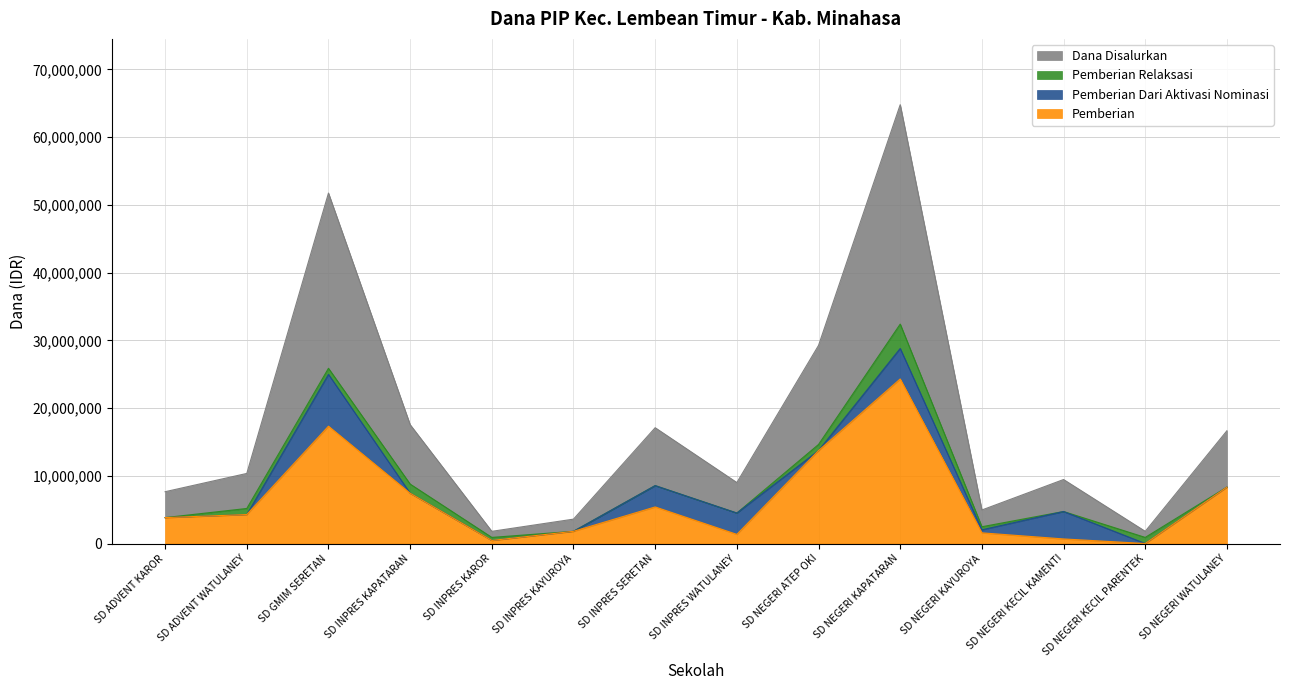

Does the chart display data point markers on the line(s)?

No